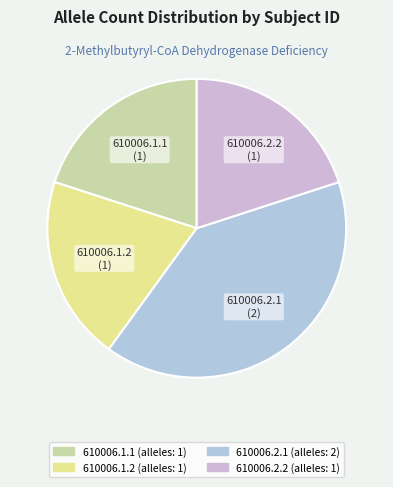

What is the ratio of the value at 610006.2.2 to the value at 610006.1.1?

1.0